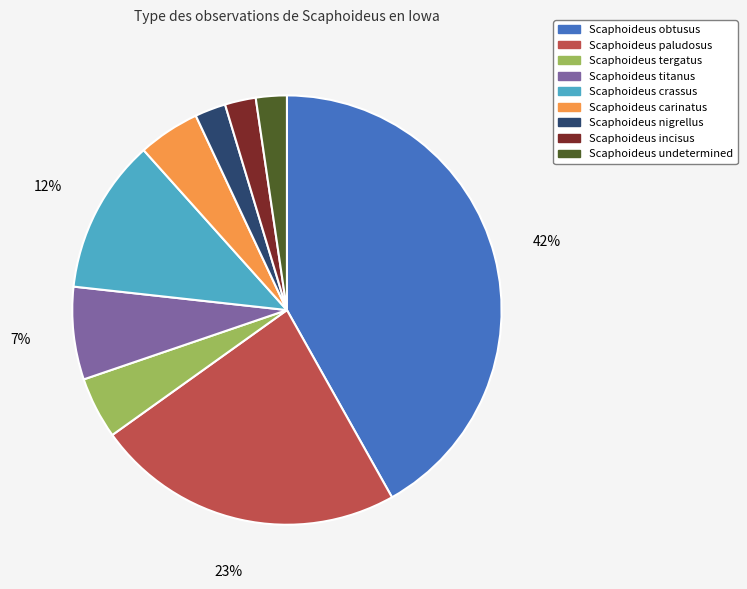

How many slices are in this pie chart?

9